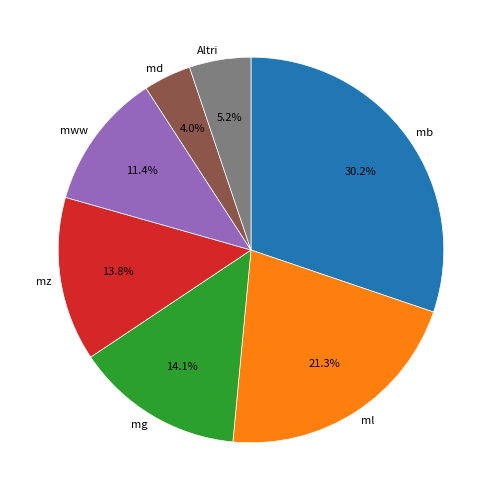

Which has a higher value, mb or mww?

mb